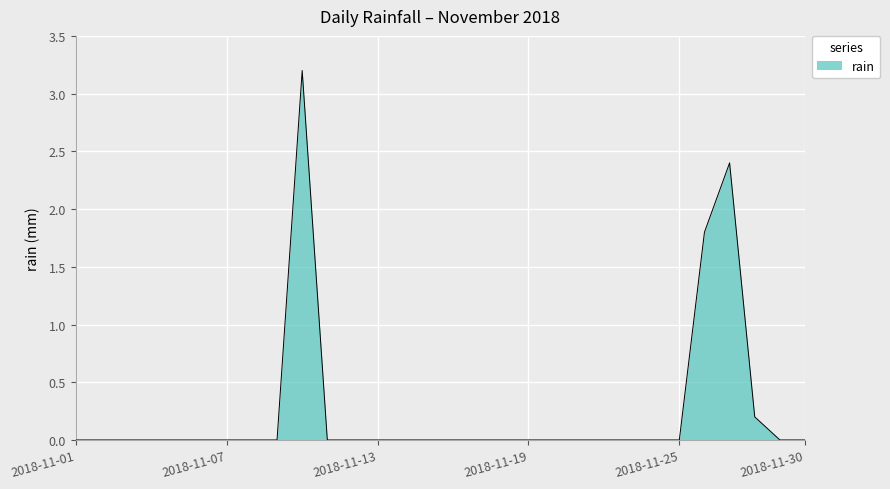

What is the maximum value shown in the chart?

3.2